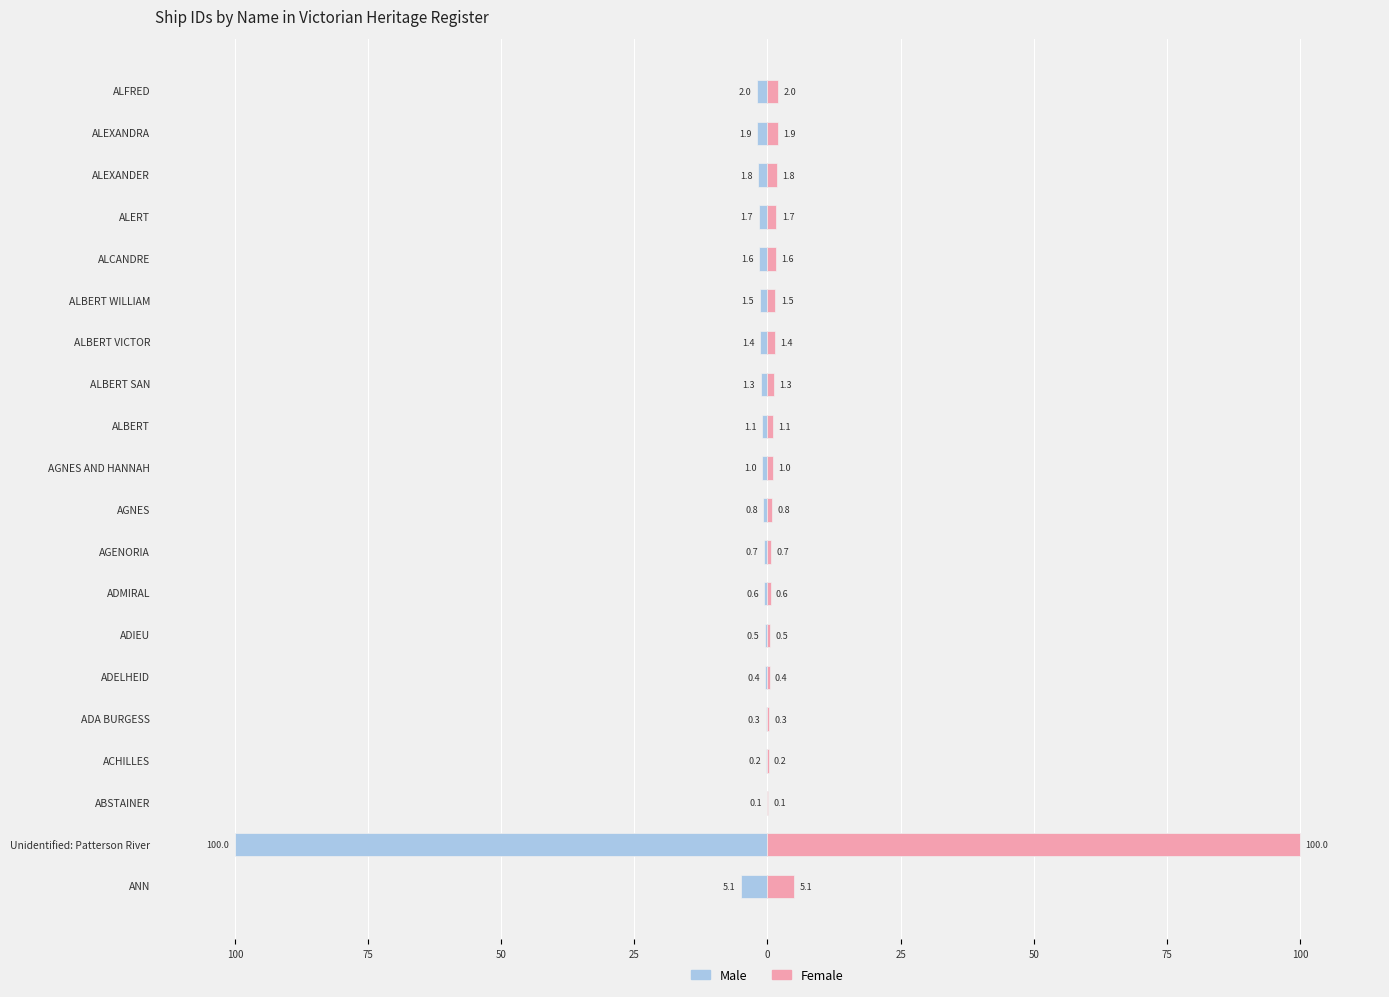

Which series has the largest total across all categories?

Female